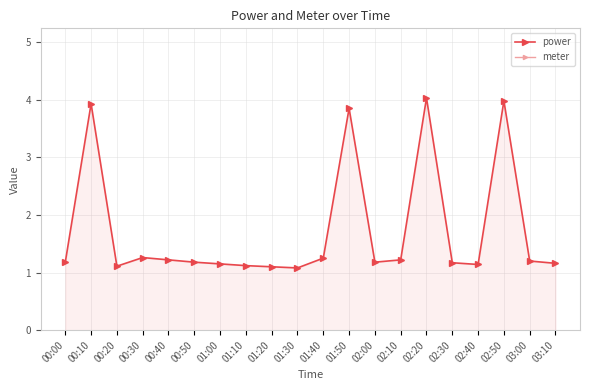

Reading right to left, extract all data points from this chart.

power: 03:10=1.2	03:00=1.2	02:50=4.0	02:40=1.1	02:30=1.2	02:20=4.0	02:10=1.2	02:00=1.2	01:50=3.9	01:40=1.2	01:30=1.1	01:20=1.1	01:10=1.1	01:00=1.1	00:50=1.2	00:40=1.2	00:30=1.3	00:20=1.1	00:10=3.9	00:00=1.2
meter: 03:10=12.0	03:00=12.0	02:50=12.0	02:40=12.0	02:30=12.0	02:20=12.0	02:10=12.0	02:00=12.0	01:50=12.0	01:40=12.0	01:30=12.0	01:20=12.0	01:10=12.0	01:00=12.0	00:50=12.0	00:40=12.0	00:30=12.0	00:20=12.0	00:10=12.0	00:00=12.0